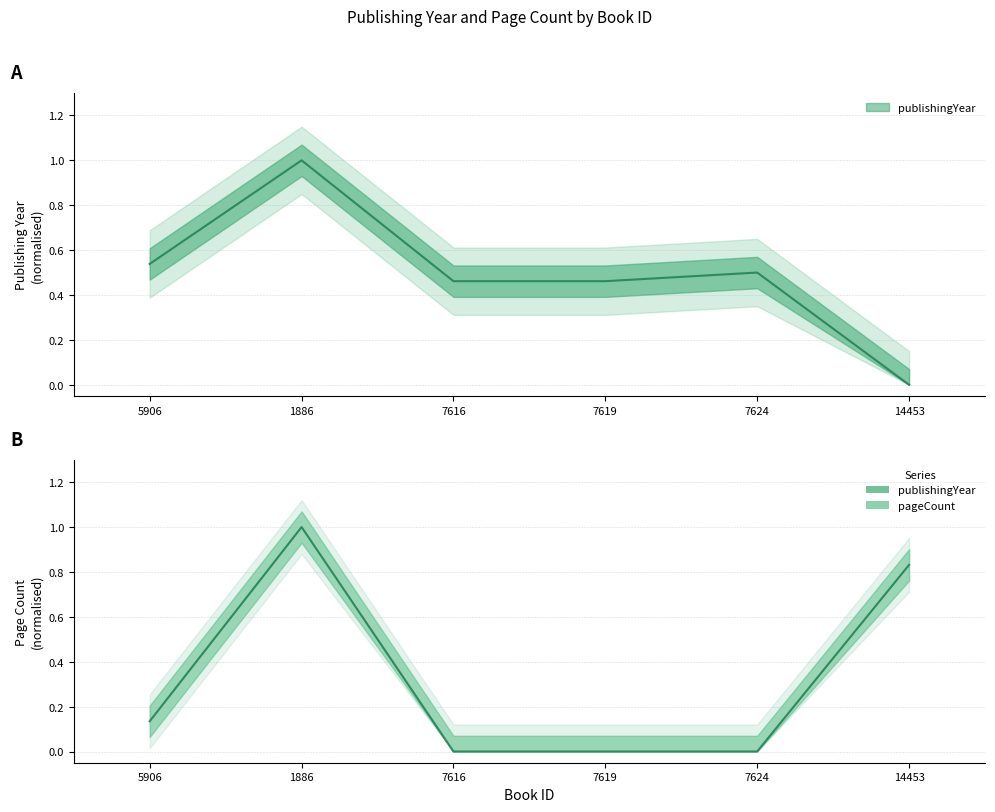

Count the number of data series in this chart.

2